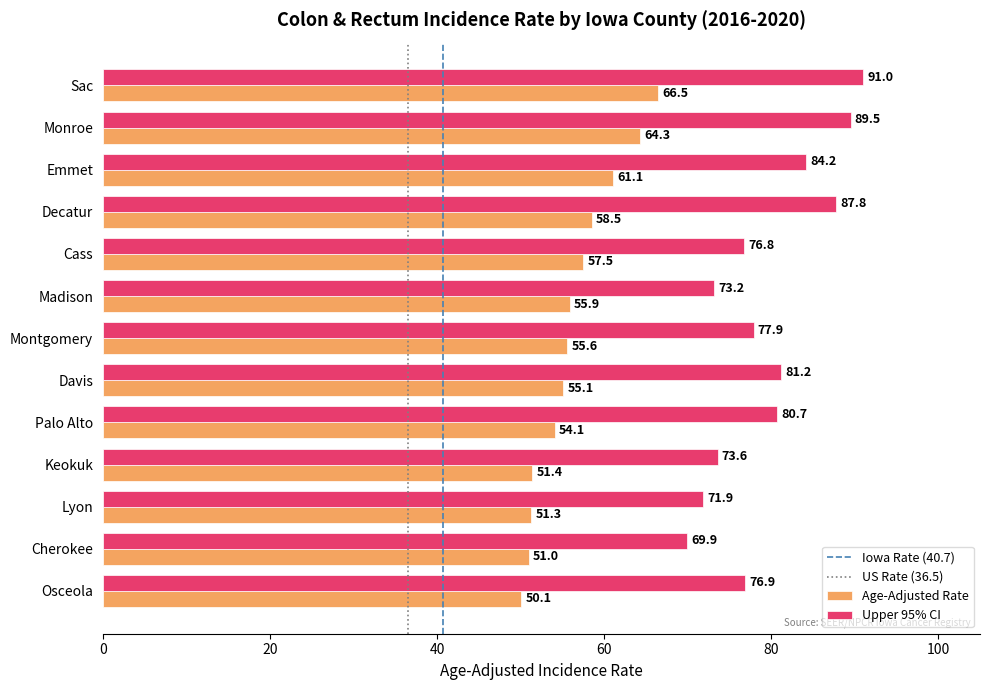

At how many categories does at least one series exceed 59?

13